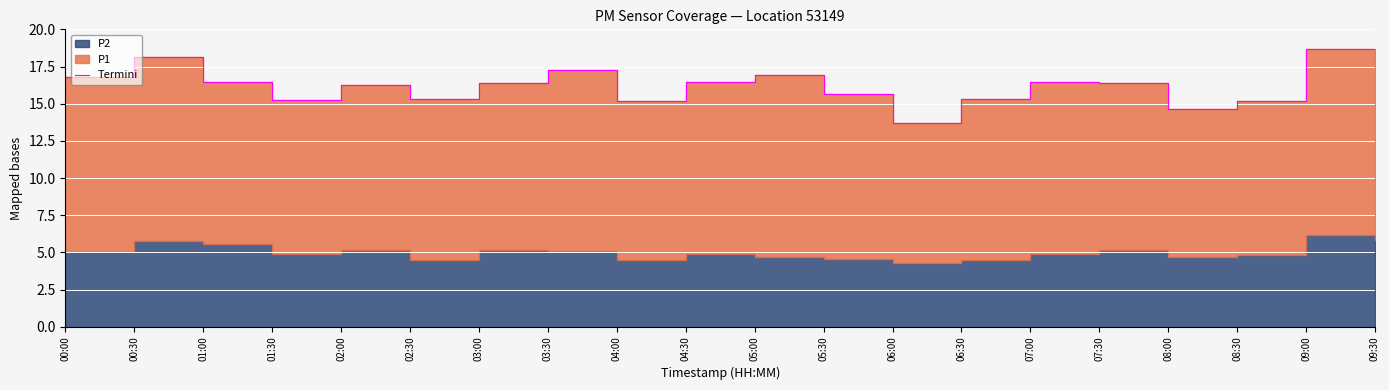

At which label does the data first exceed 16?

00:00